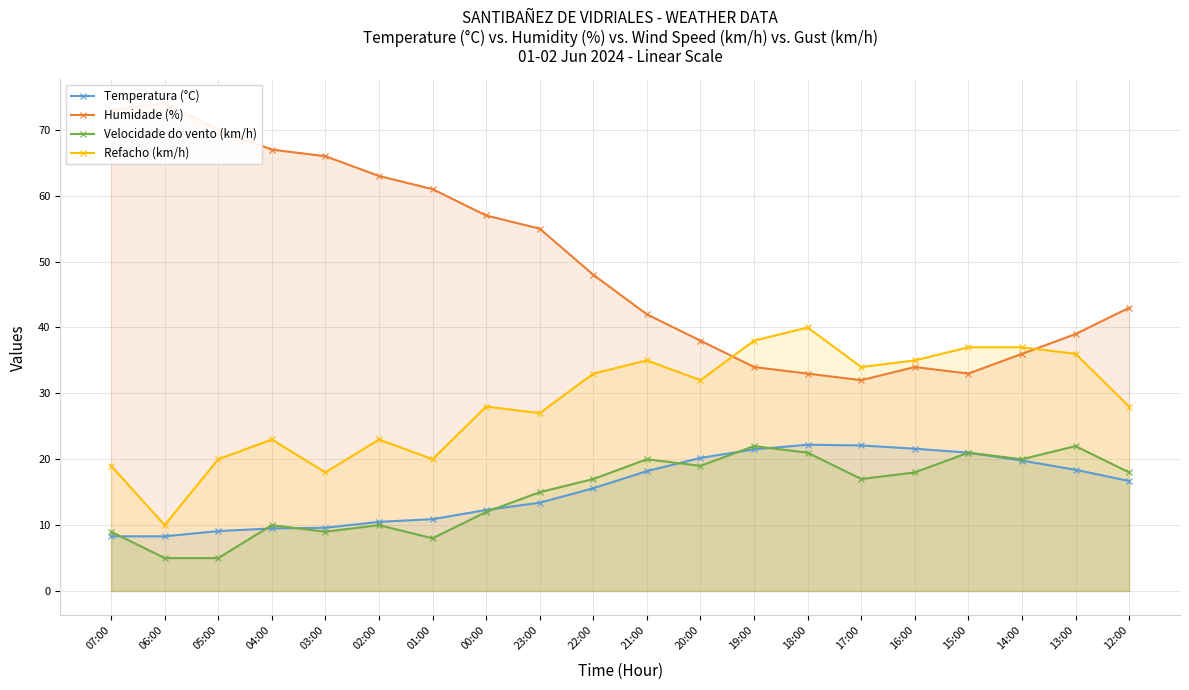

At which category is the sum across all series the highest?

18:00